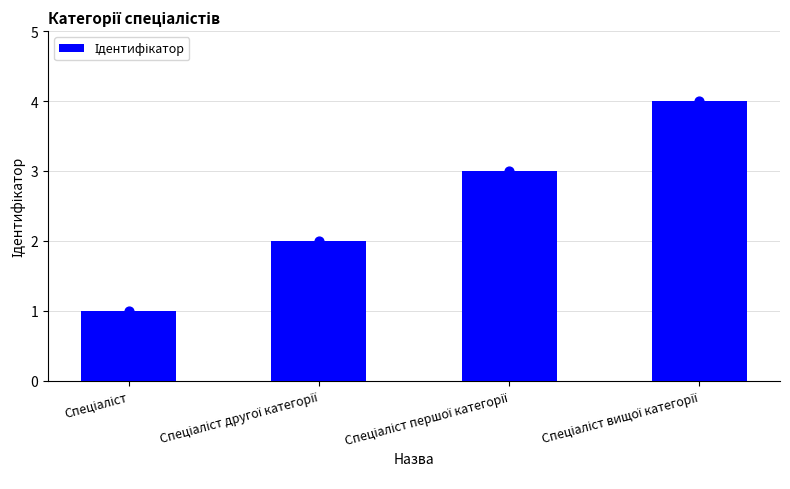

What is the change in value from Спеціаліст to Спеціаліст вищої категорії?

+3